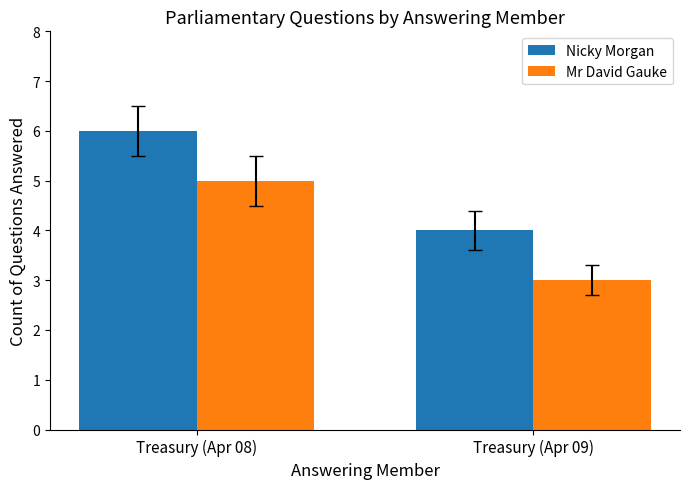

At Treasury (Apr 09), list the series in order from smallest to largest.

Mr David Gauke, Nicky Morgan